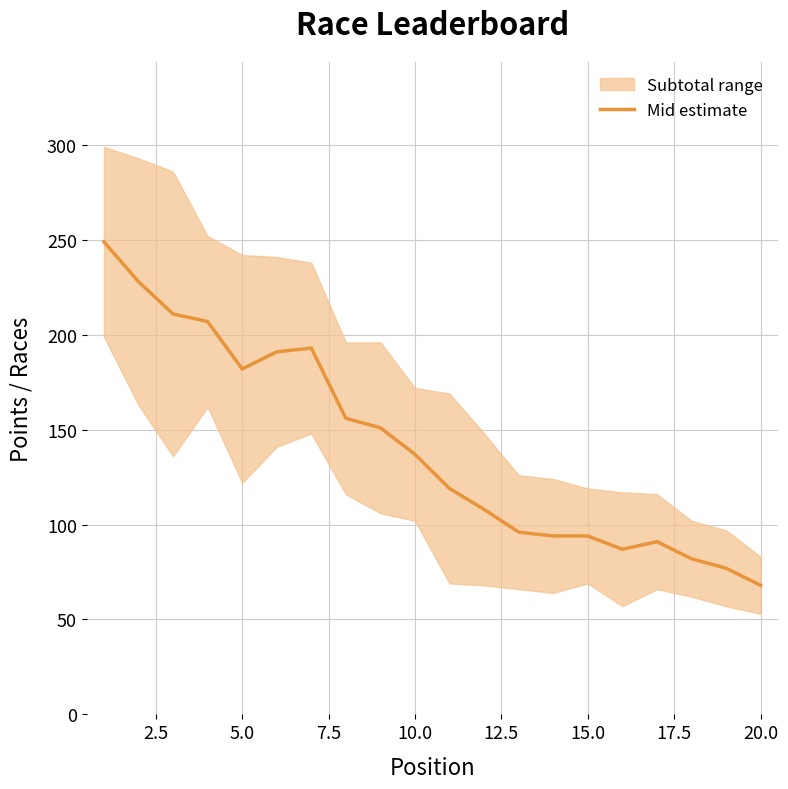

What is the lowest value of the Mid estimate series?

68